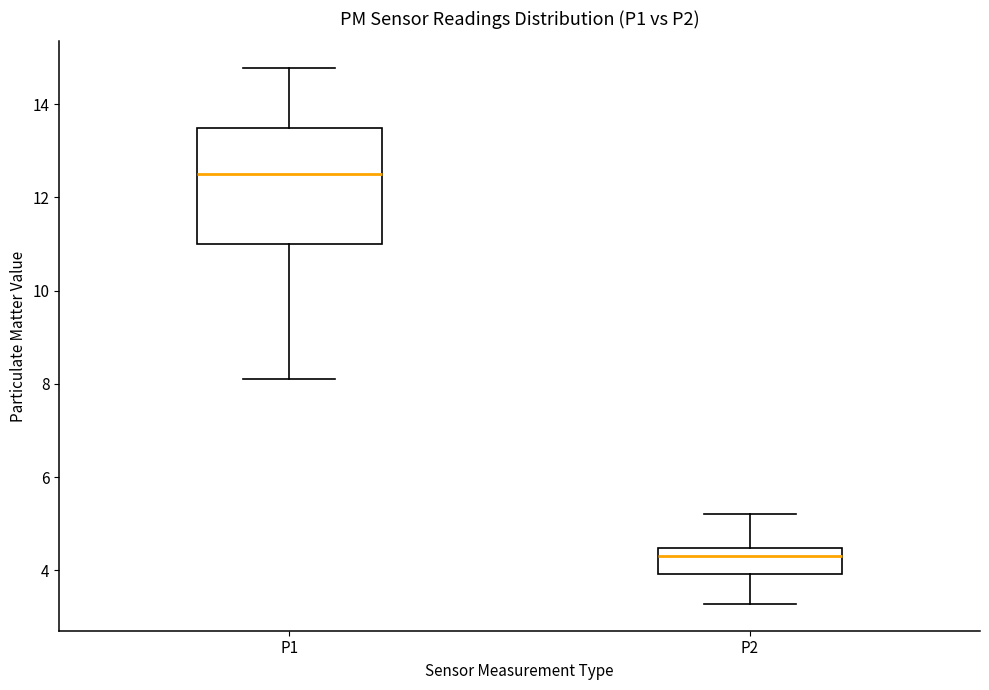

Where is the upper edge of the box for P2 on the y-axis? The values are not printed on the chart, so give them approximately, as read against the axis.

4.4